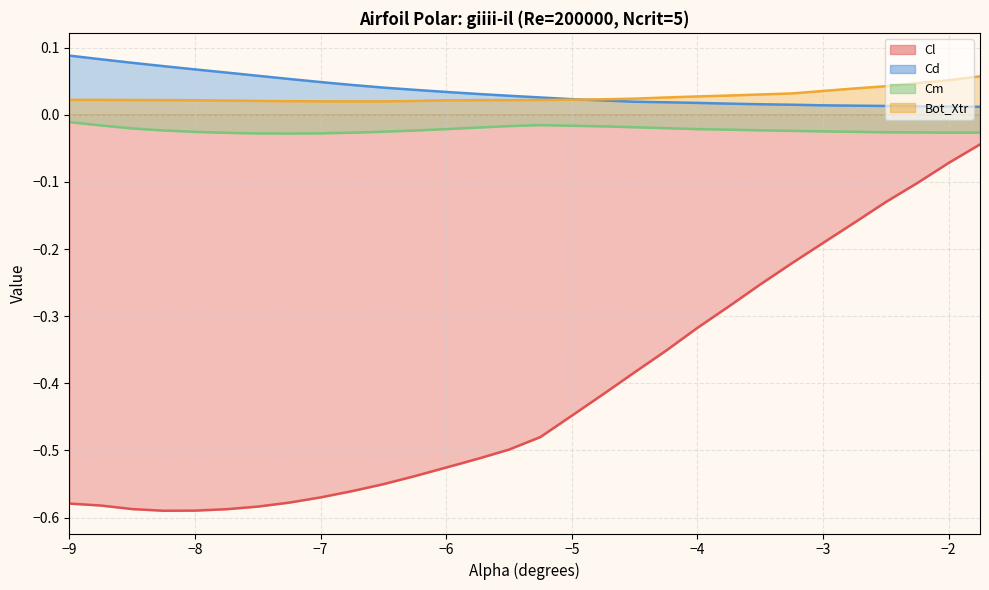

Between -8.0 and -6.5, which series saw the biggest shift?

Cl